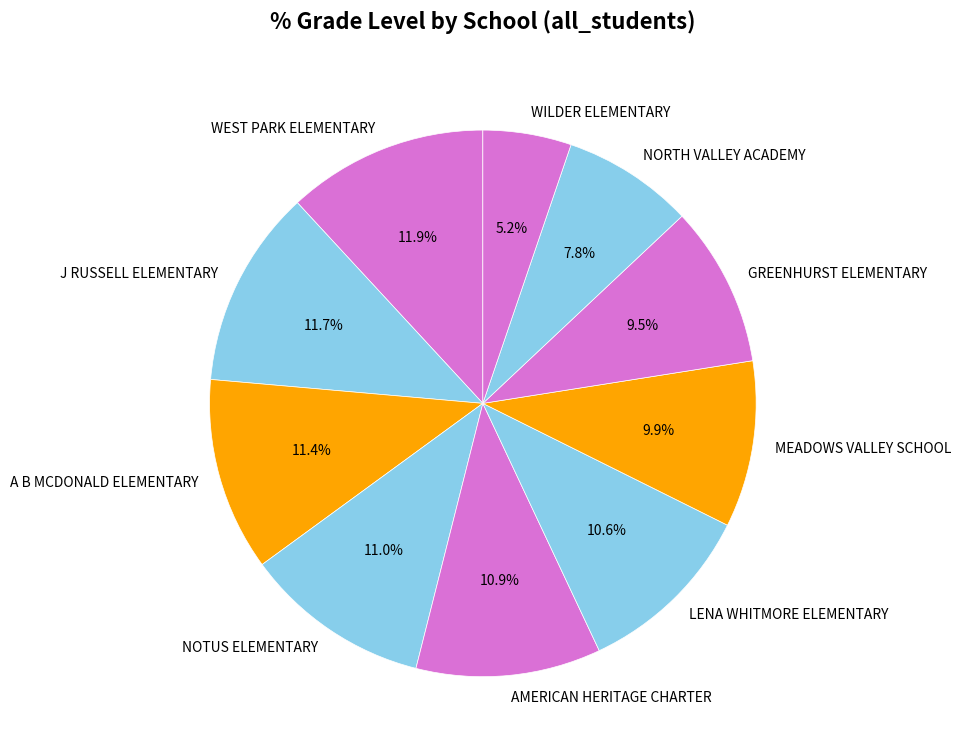

To the nearest percent, what portion does J RUSSELL ELEMENTARY represent?

12%